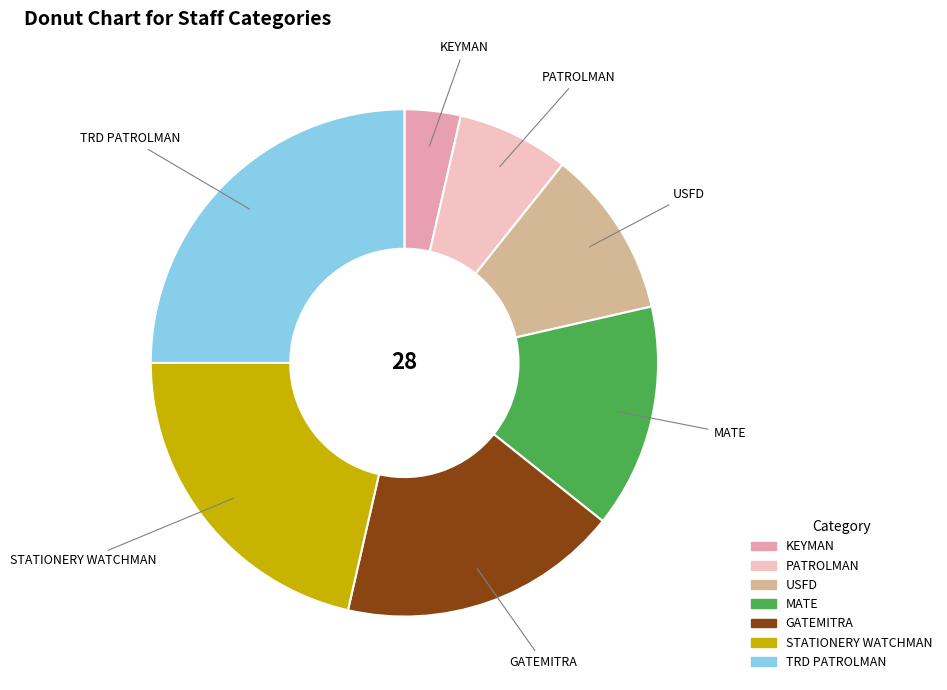

Is it true that TRD PATROLMAN is 18% of the pie?

False